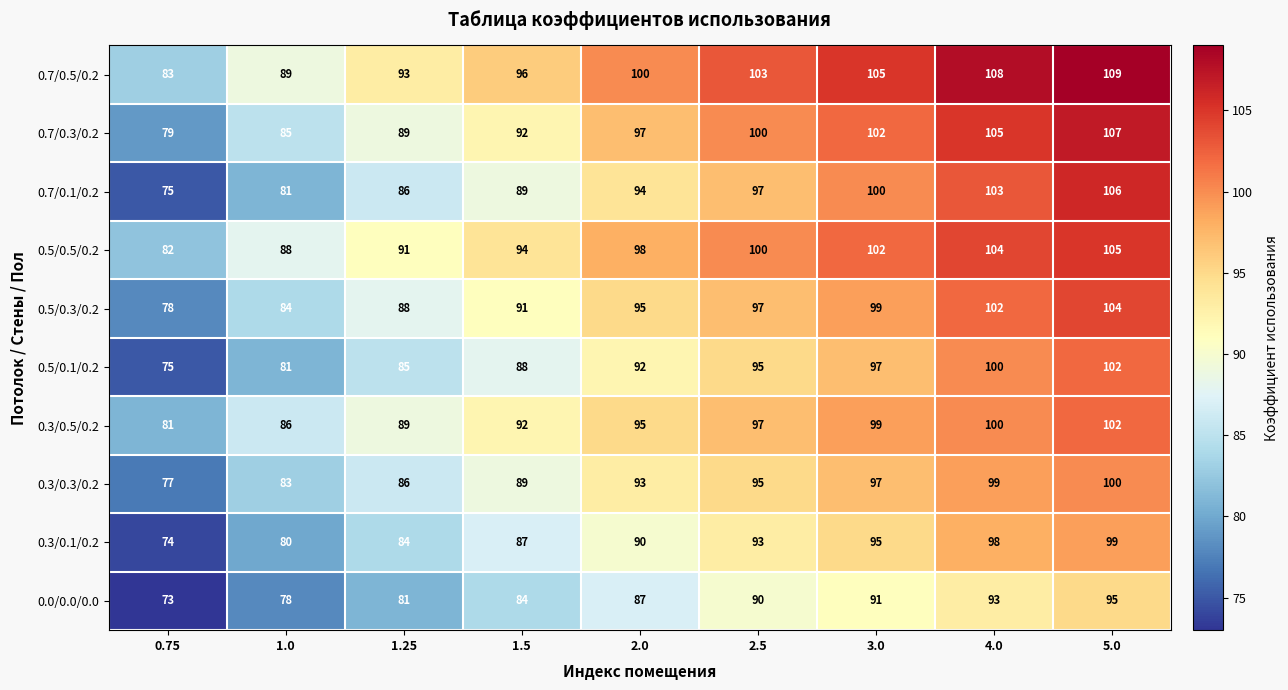

True or false: 0.3/0.3/0.2 has a value of 111 at 0.75.

False